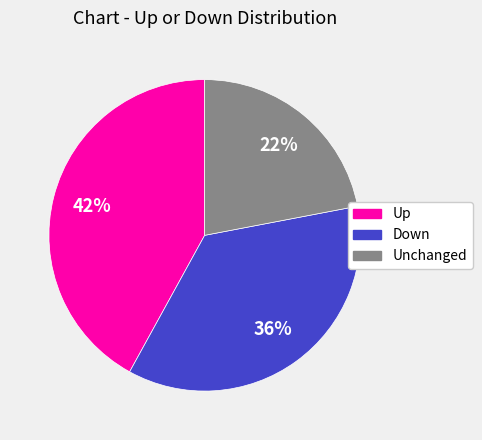

To the nearest percent, what is the difference between the largest and smallest slice percentages?

20%